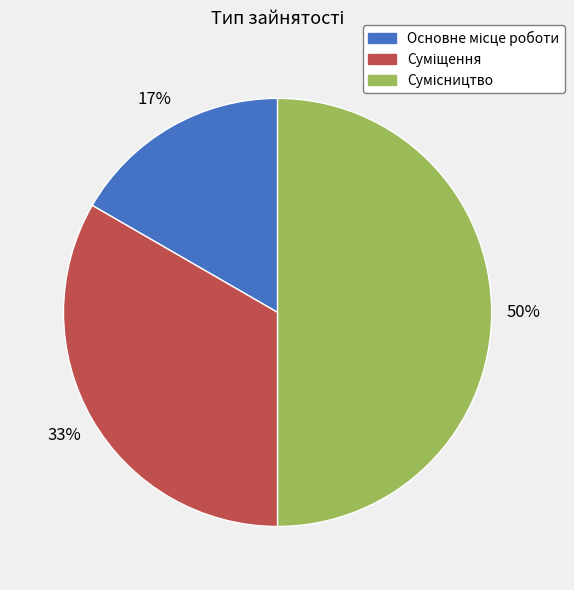

To the nearest percent, what is the average slice percentage?

33%